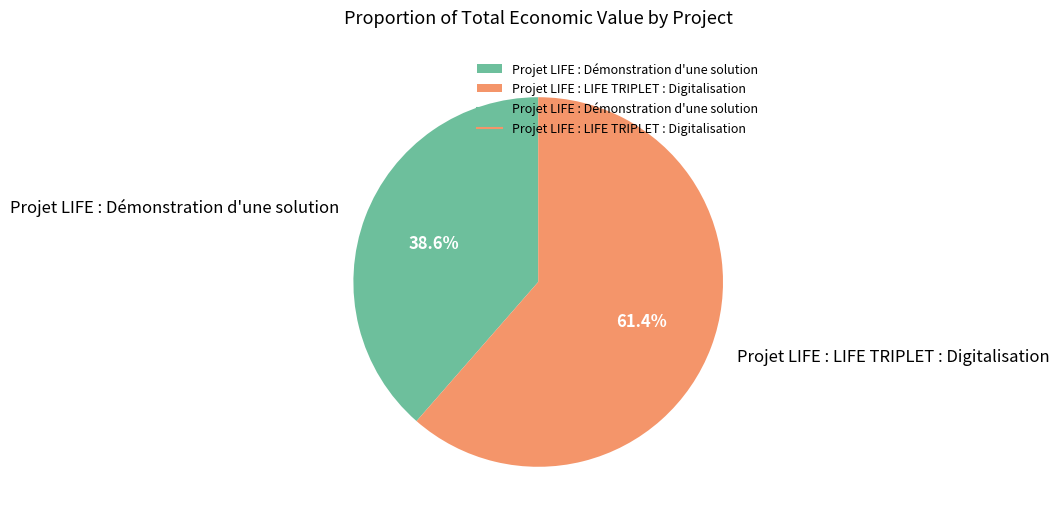

To the nearest percent, what is the average slice percentage?

50%